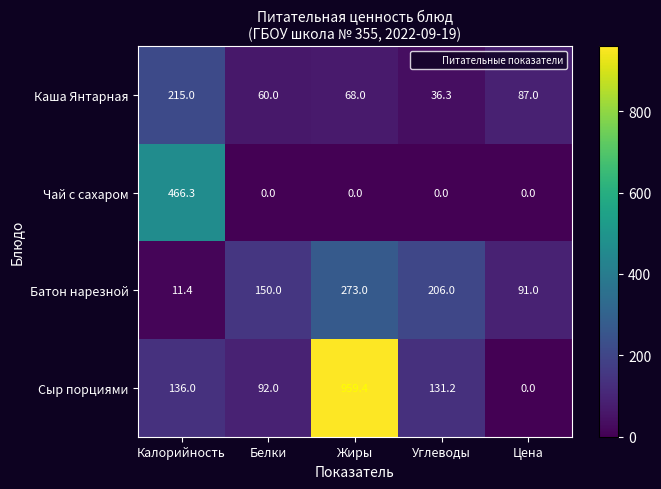

How many series are shown in this chart?

4